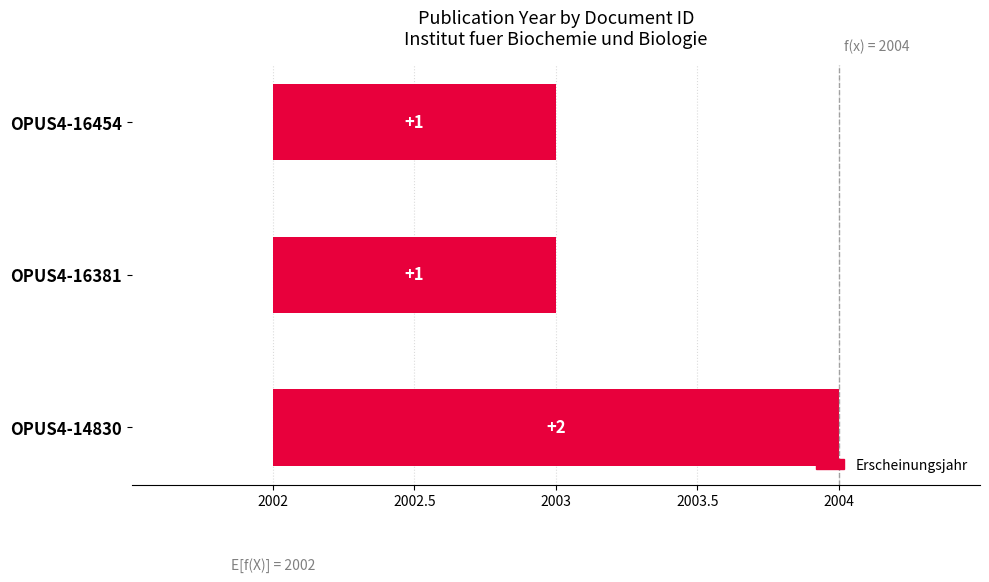

Is it true that the value at OPUS4-16381 is 2003?

True